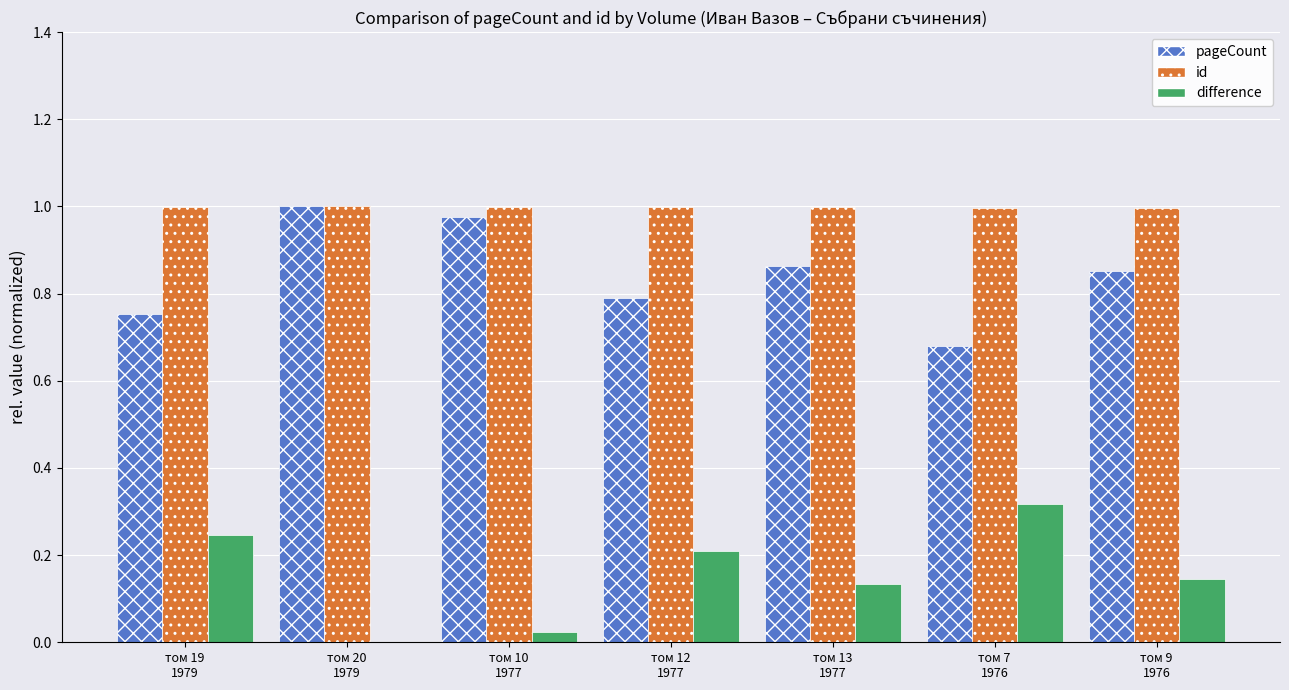

Which series has the largest total across all categories?

id